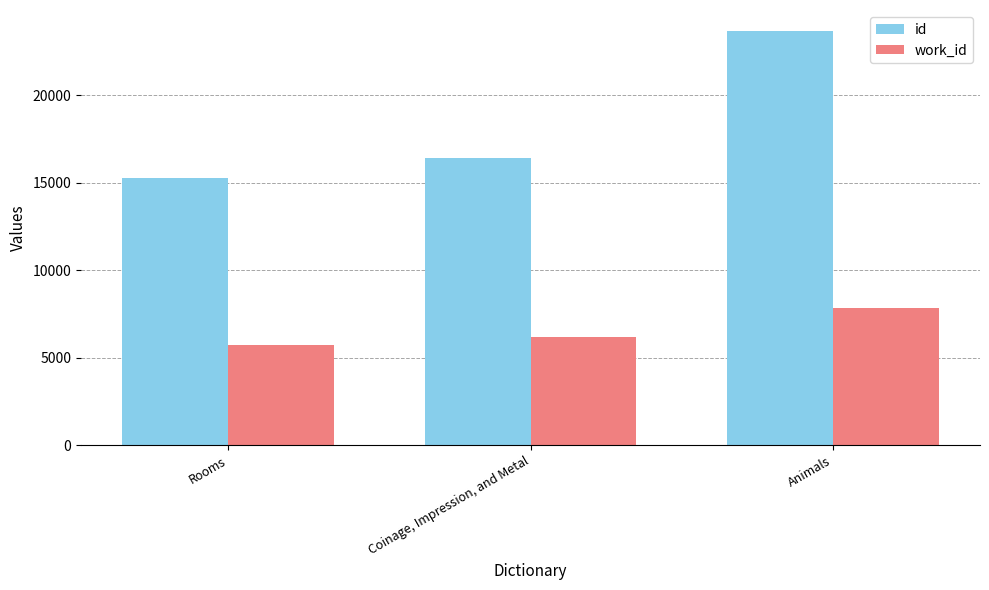

At how many categories does at least one series exceed 20564?

1